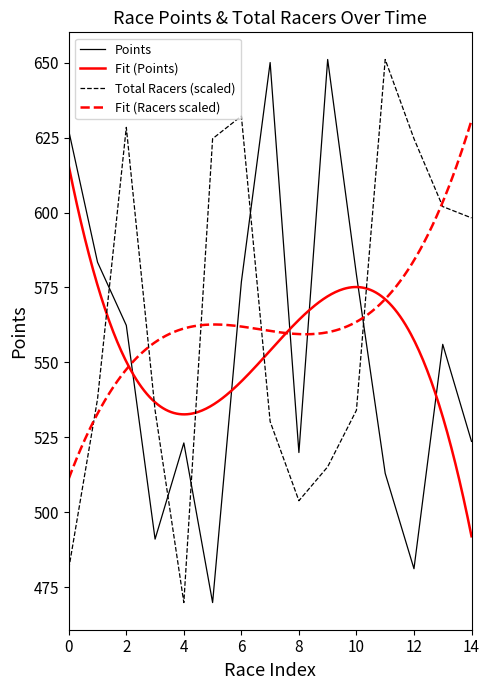

What is the lowest value of the Total Racers (scaled) series?

469.8